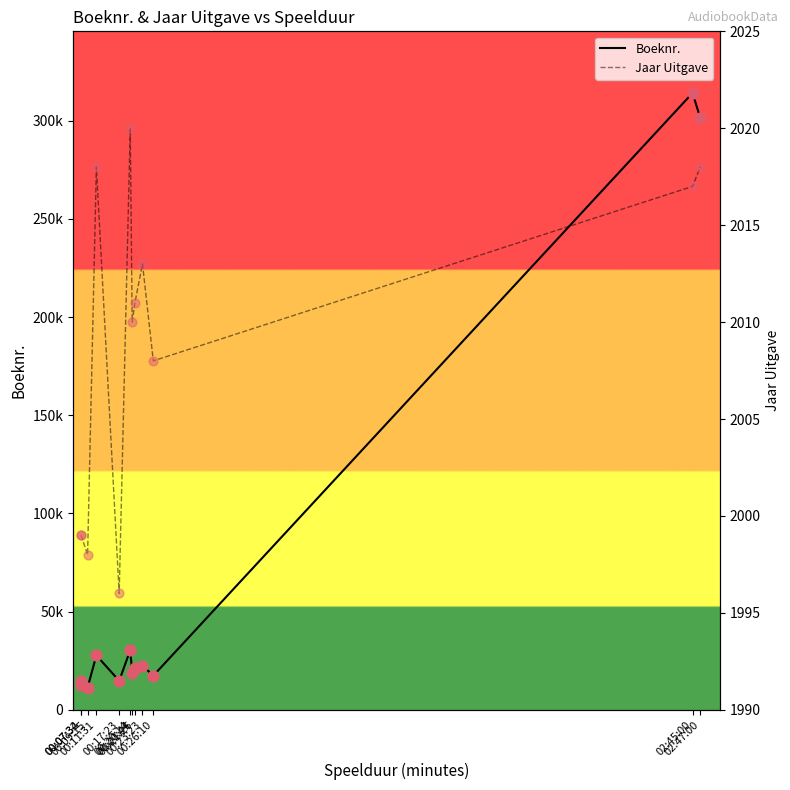

Is the value of Jaar Uitgave at 00:07:34 greater than the value of Boeknr. at 02:47:00?

No